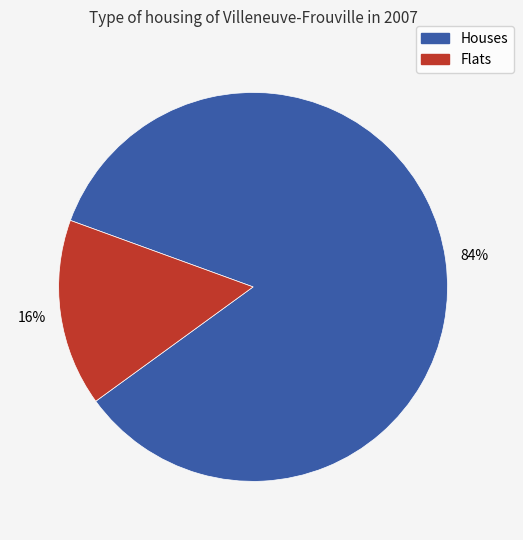

To the nearest percent, what is the average slice percentage?

50%